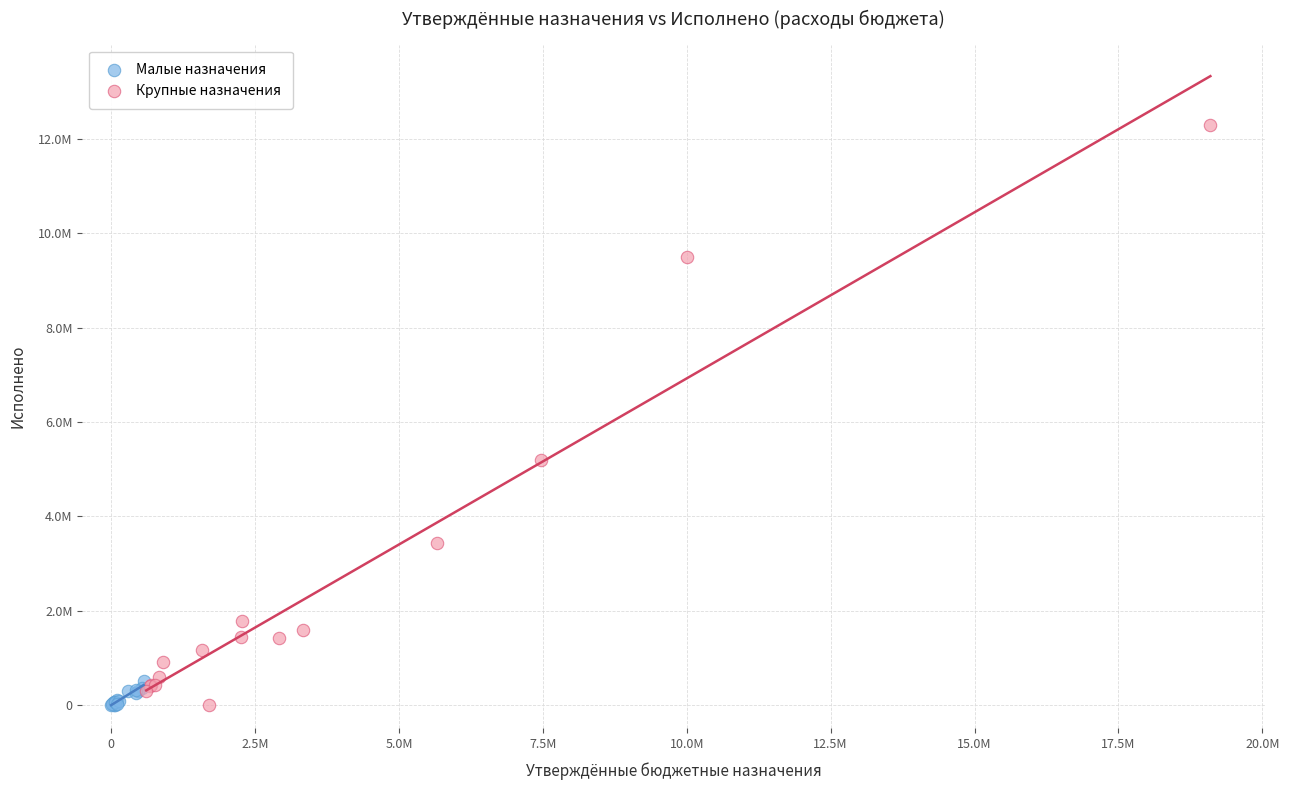

Which series reaches the maximum Y coordinate?

Крупные назначения